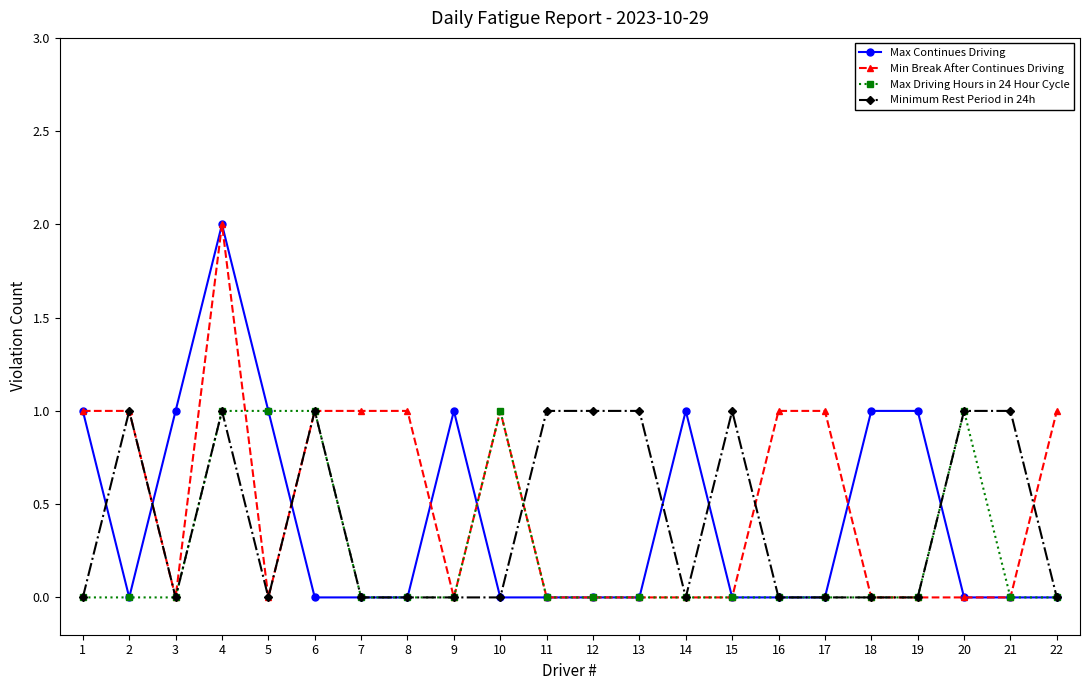

What is the spread (max minus min) of values at 8?

1